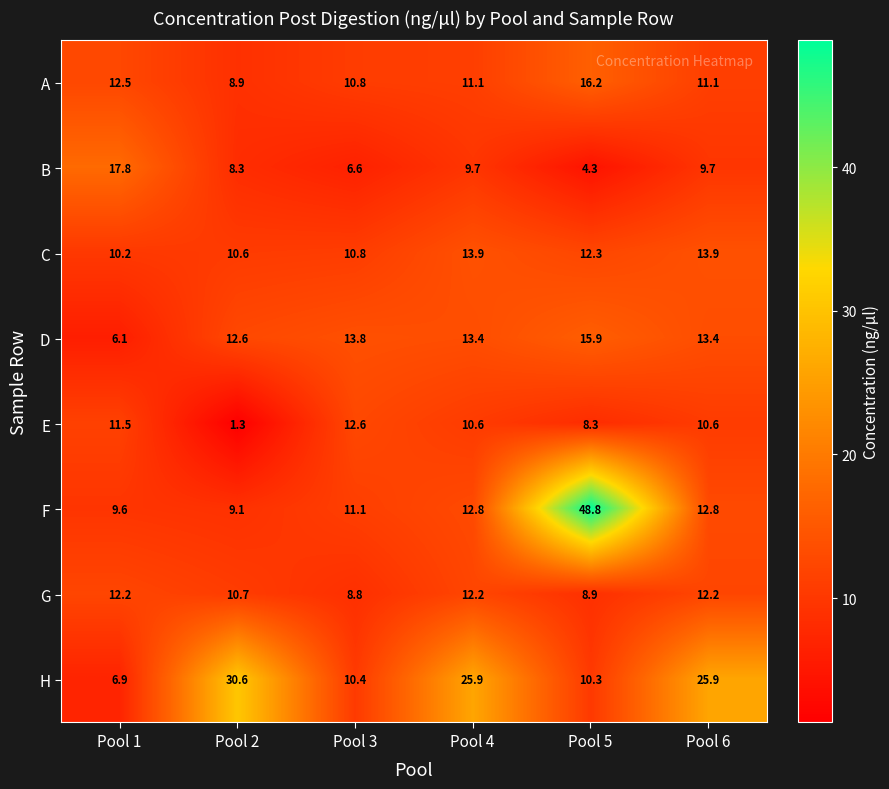

At which label does D first exceed 13?

Pool 3